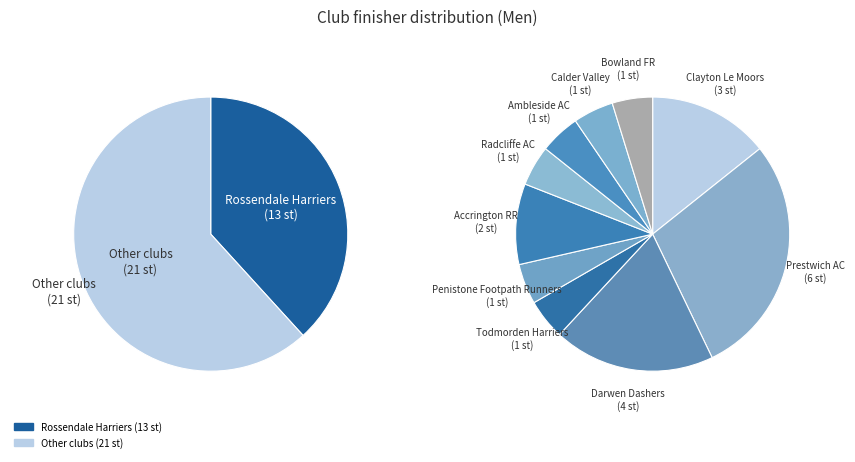

Combined, what portion of the pie is Clayton Le Moors and Prestwich AC?

26.5%